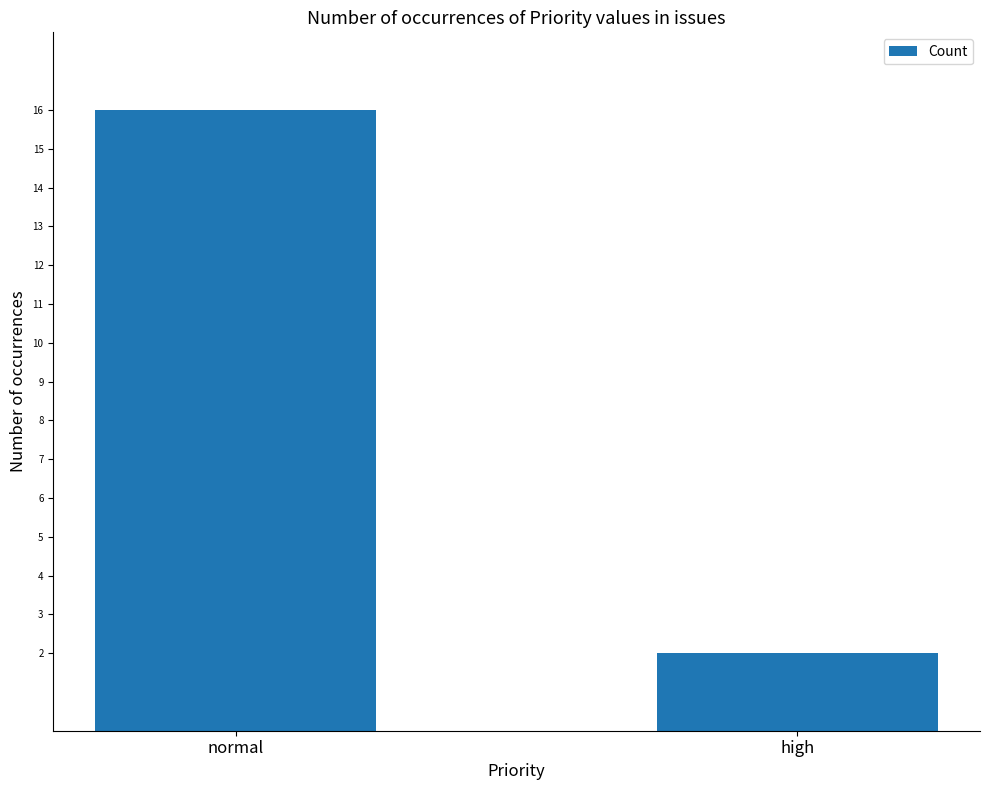

Which label corresponds to the largest value in the chart?

normal